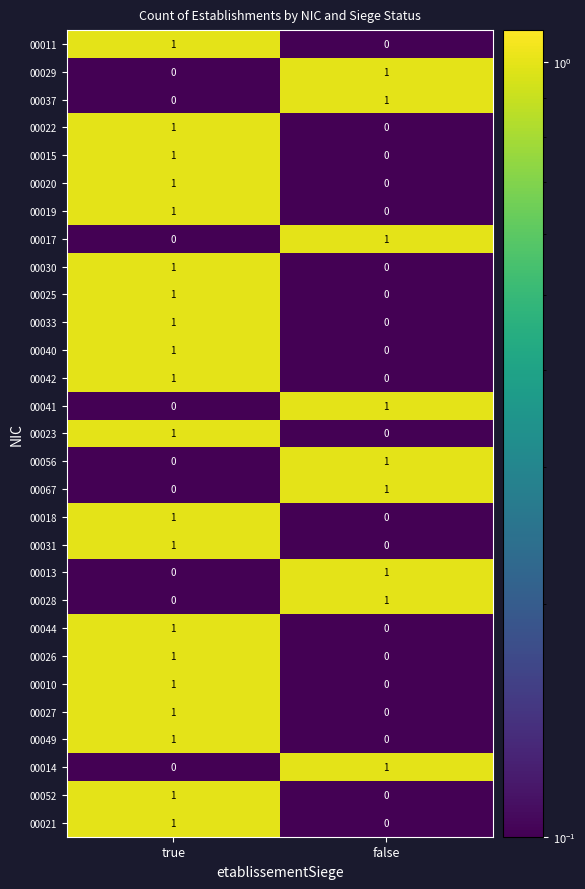

Which category has the highest value in the 00021 series?

true